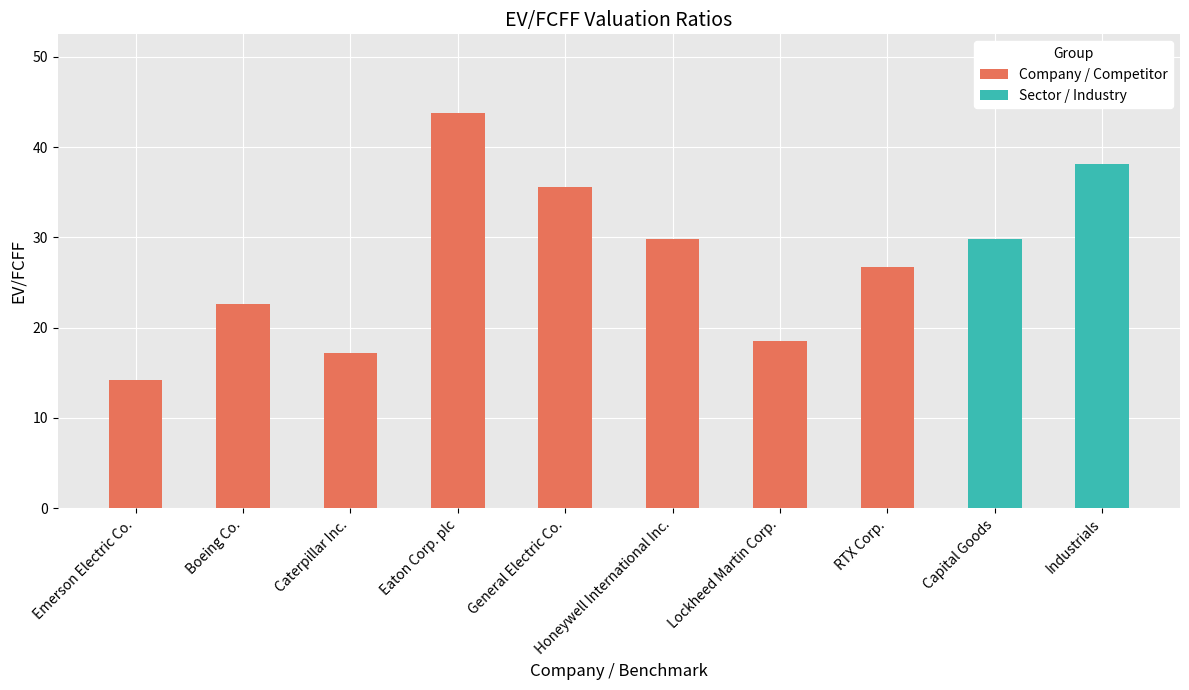

What is the change in value from General Electric Co. to Lockheed Martin Corp.?

-17.1